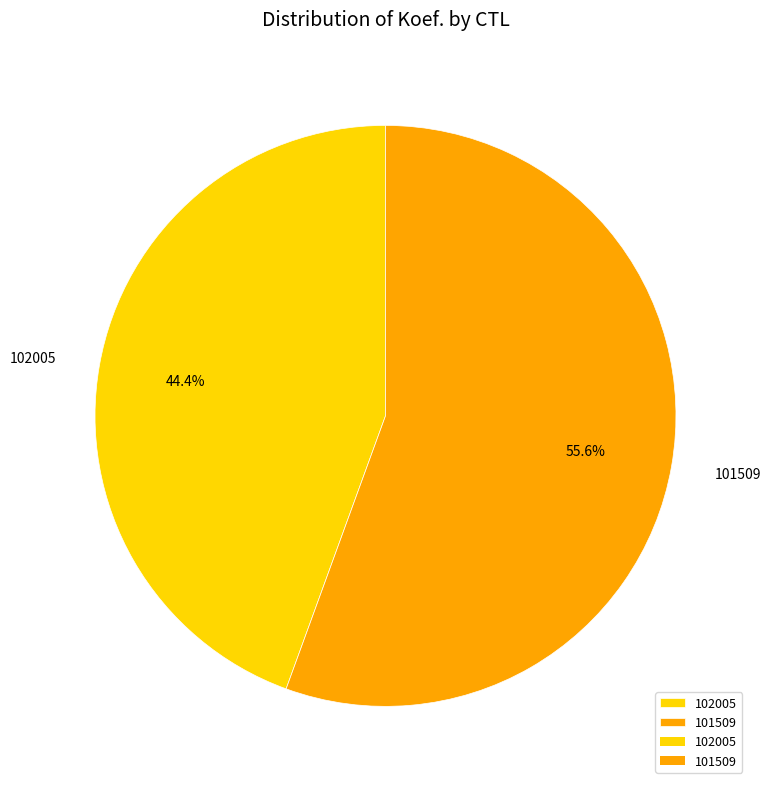

Combined, do 102005 and 101509 account for over 50%?

Yes